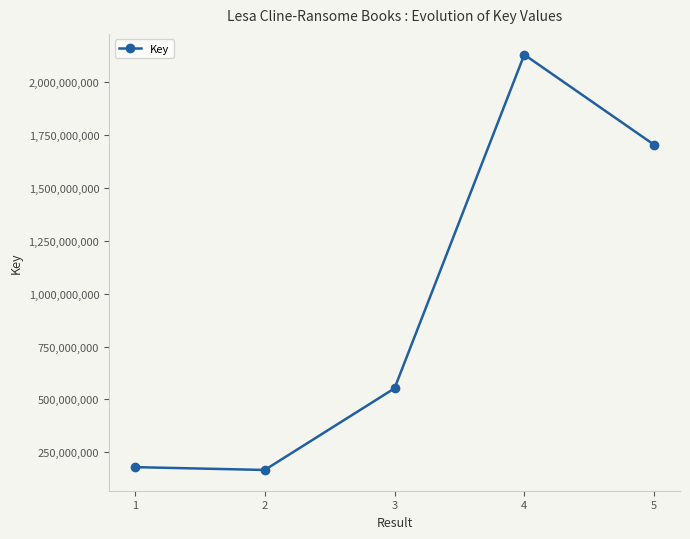

The chart shows a value of 166494394 at 2. True or false?

True